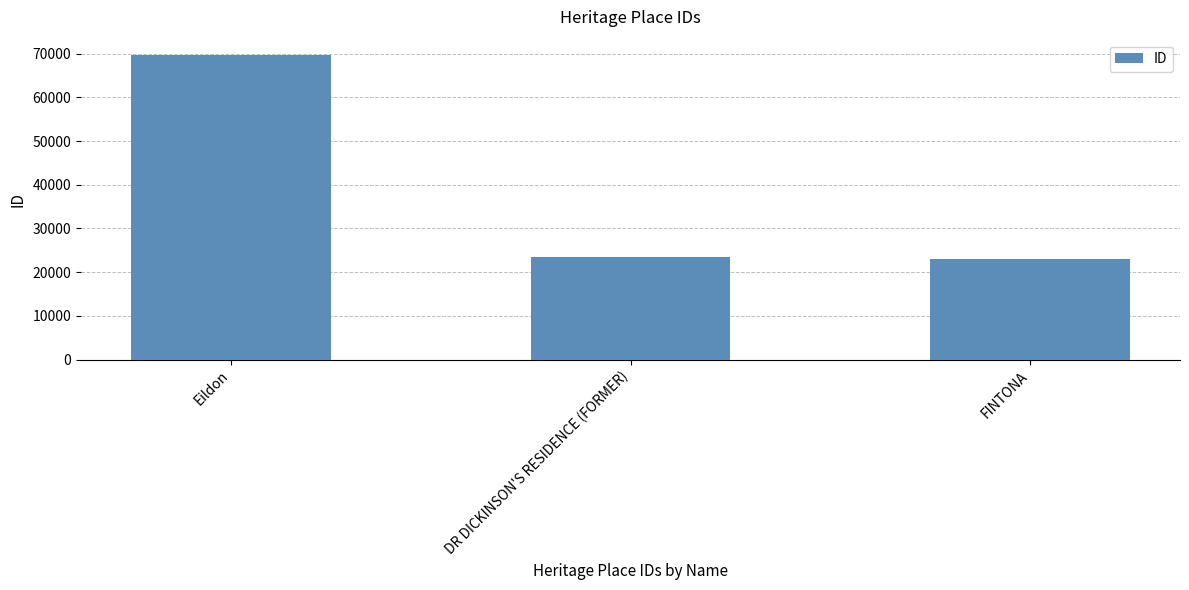

Reading left to right, what are all the values shown in this chart?

Eildon=69703	DR DICKINSON'S RESIDENCE (FORMER)=23362	FINTONA=23057